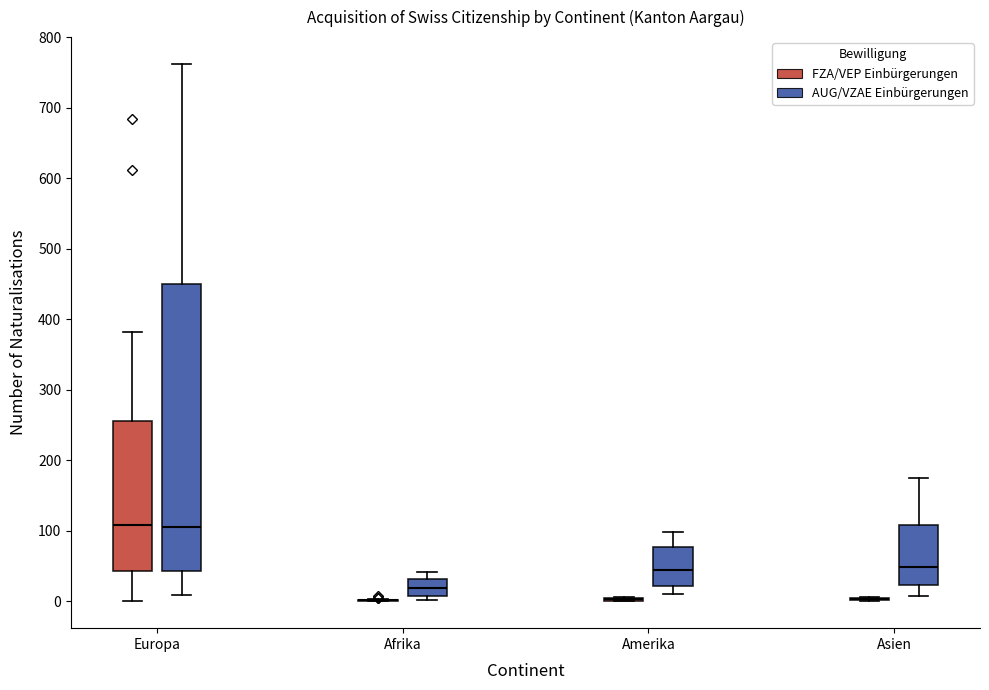

Comparing the boxes themselves (not the whiskers), which one is the tallest?

Europa (AUG/VZAE Einbürgerungen)